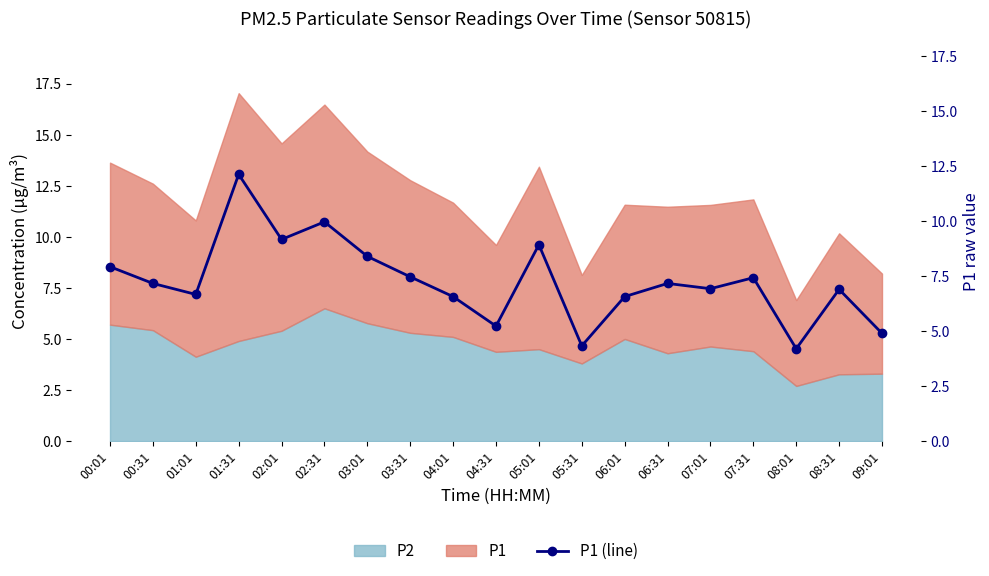

What is the label of the 6th point from the right?

06:31